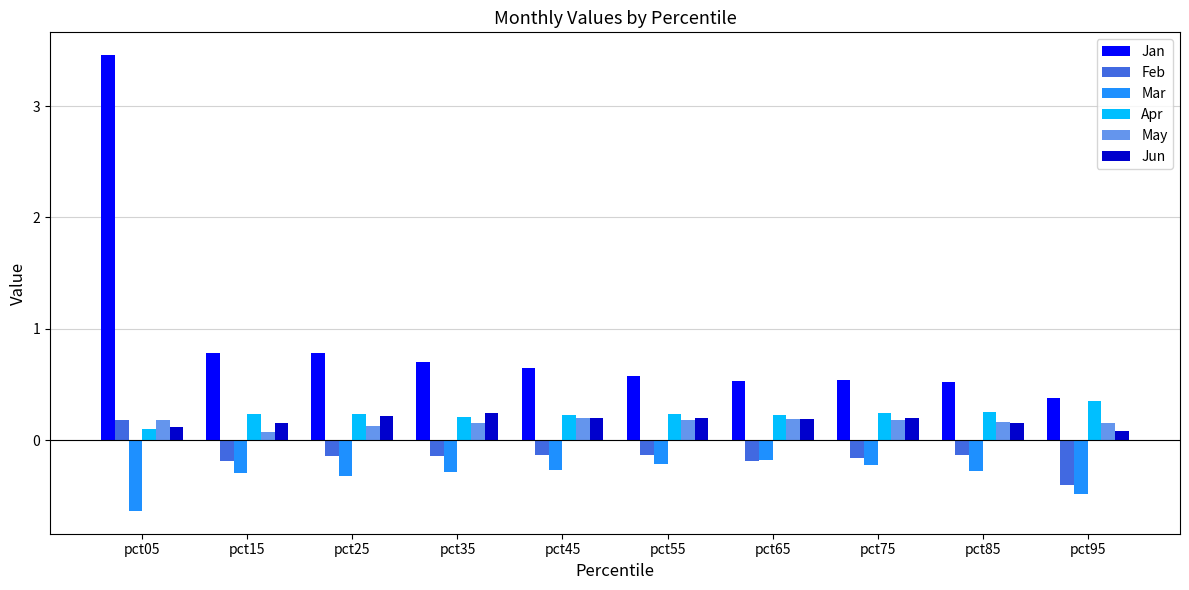

The May series shows 0.2 at pct95. True or false?

True